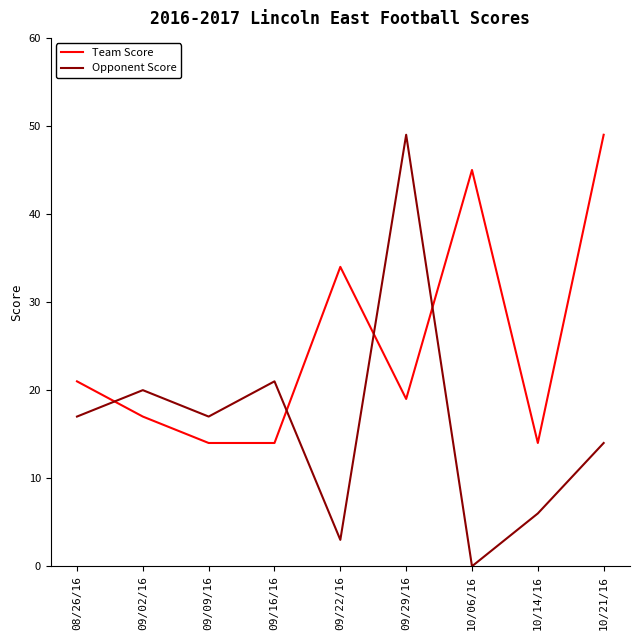

How many times do Opponent Score and Team Score cross each other?

4